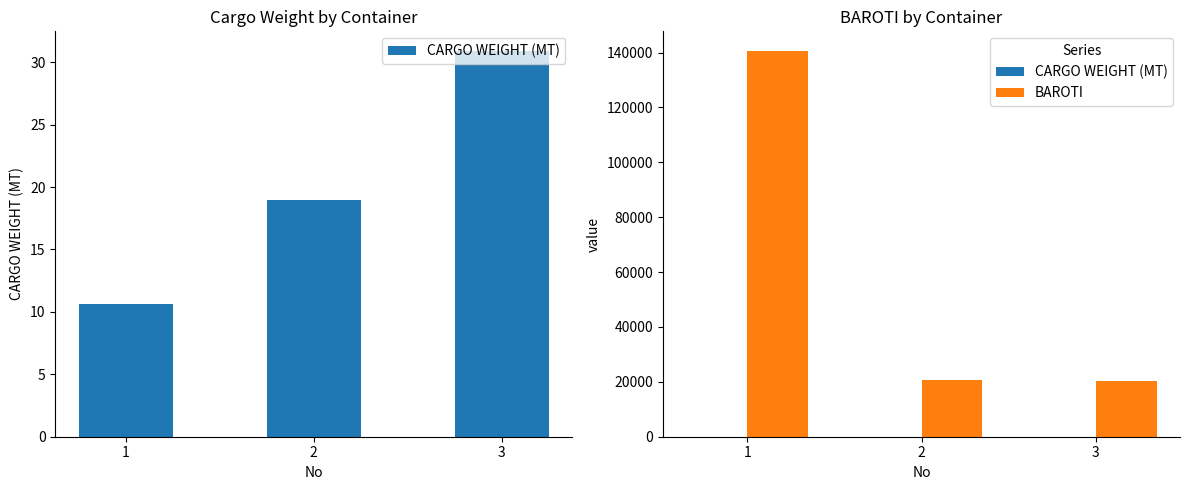

At which category does the chart reach its minimum across all series?

1